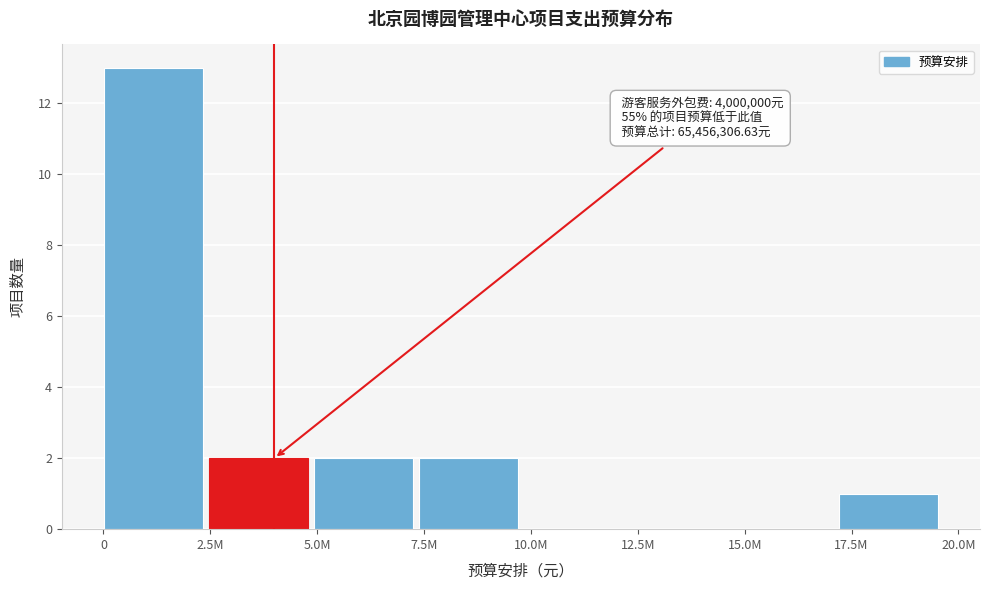

Reading left to right, list all the values displayed in this chart.

0=13	2.5M=2	5.0M=2	7.5M=2	10.0M=0	12.5M=0	15.0M=0	17.5M=1